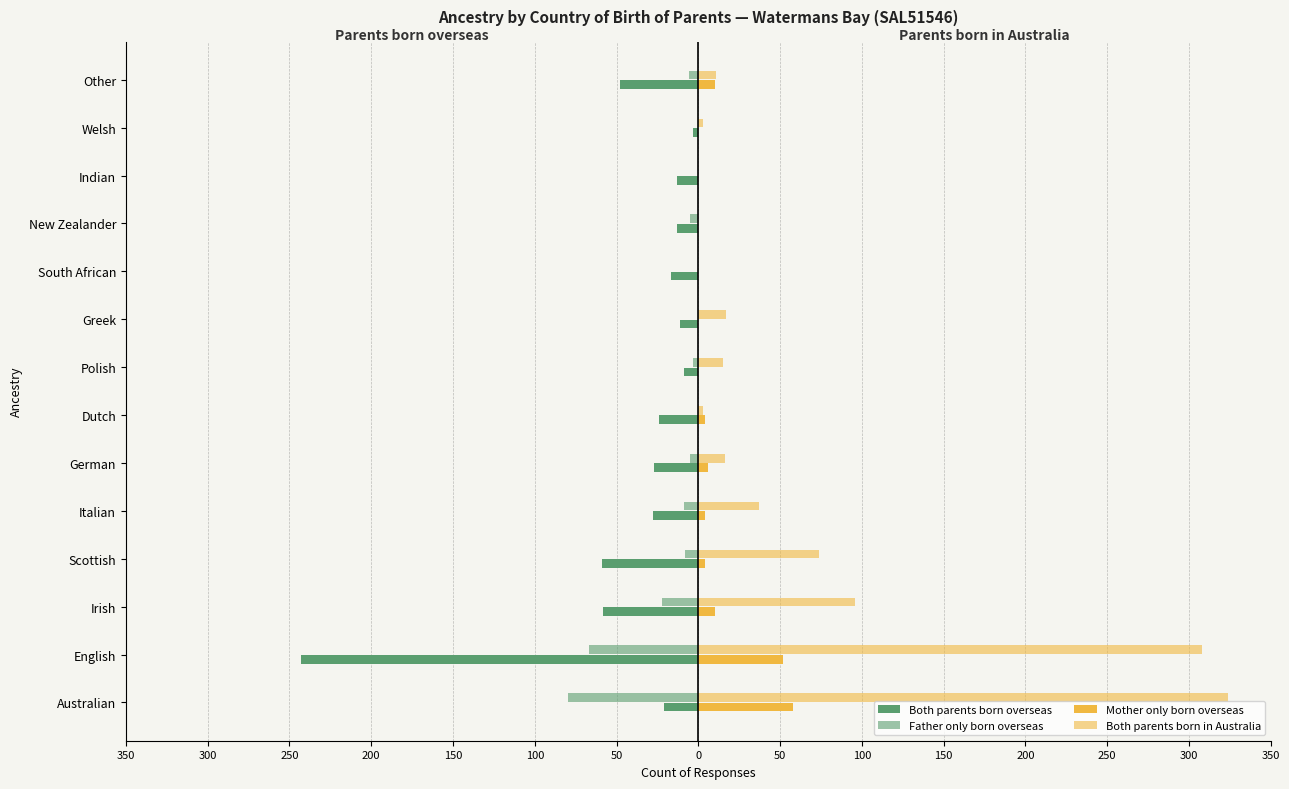

How many values in the Both parents born overseas series are below -21?

7